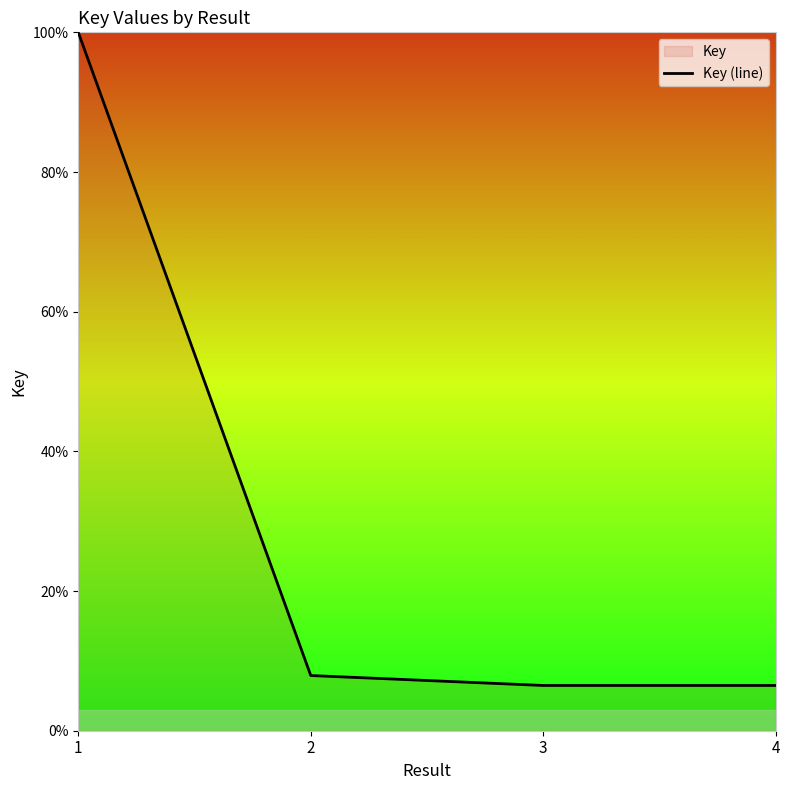

What is the greatest value displayed?

100.0